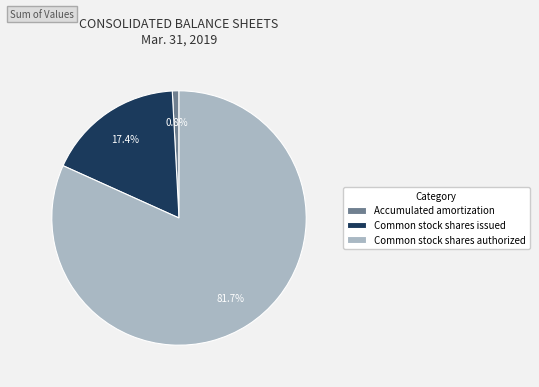

Count the number of slices in the pie.

3